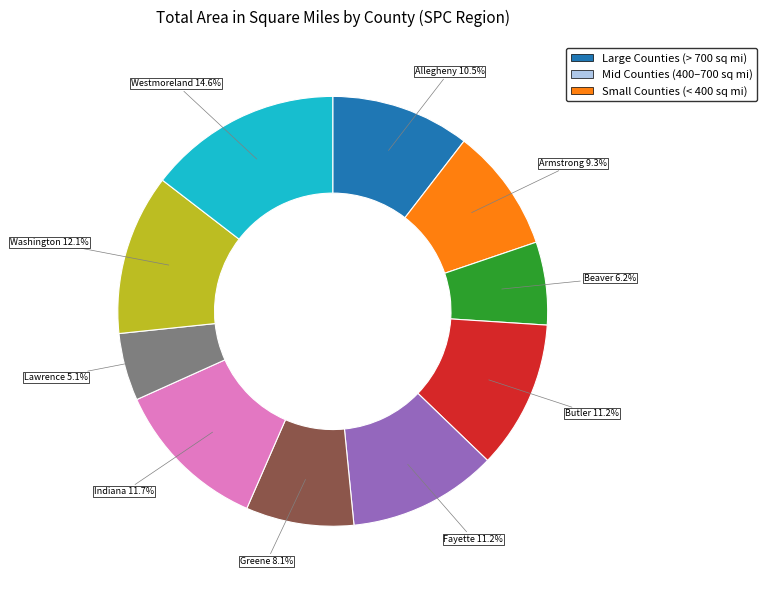

What is the ratio of the value at Armstrong to the value at Lawrence?

1.8